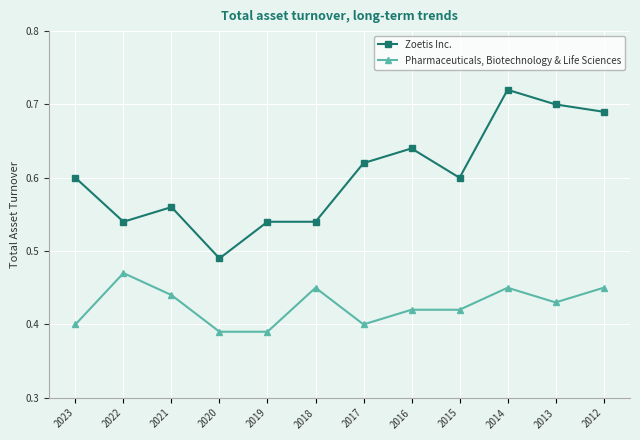

How many categories are shown in the chart?

12